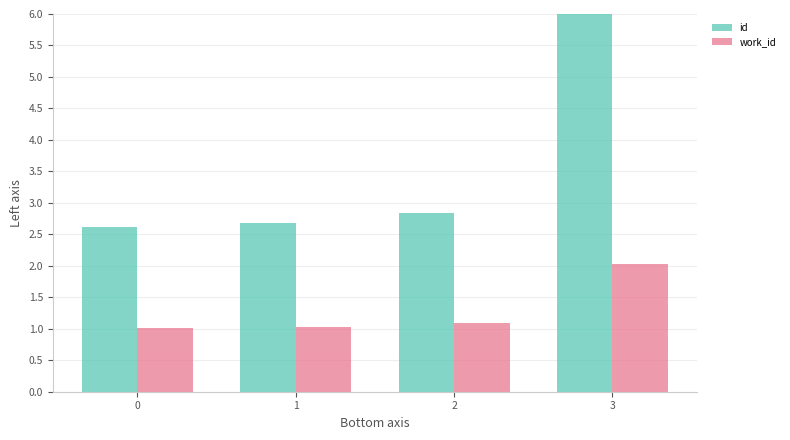

Are the bars horizontal?

No